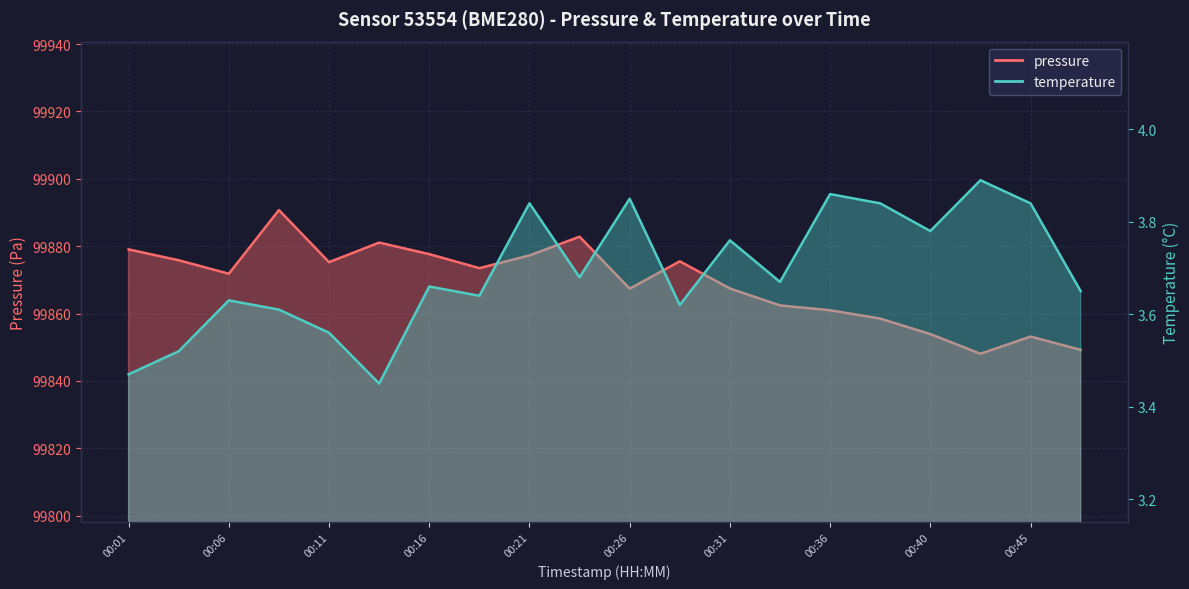

What is the difference between the maximum and minimum values in the temperature series?

0.4